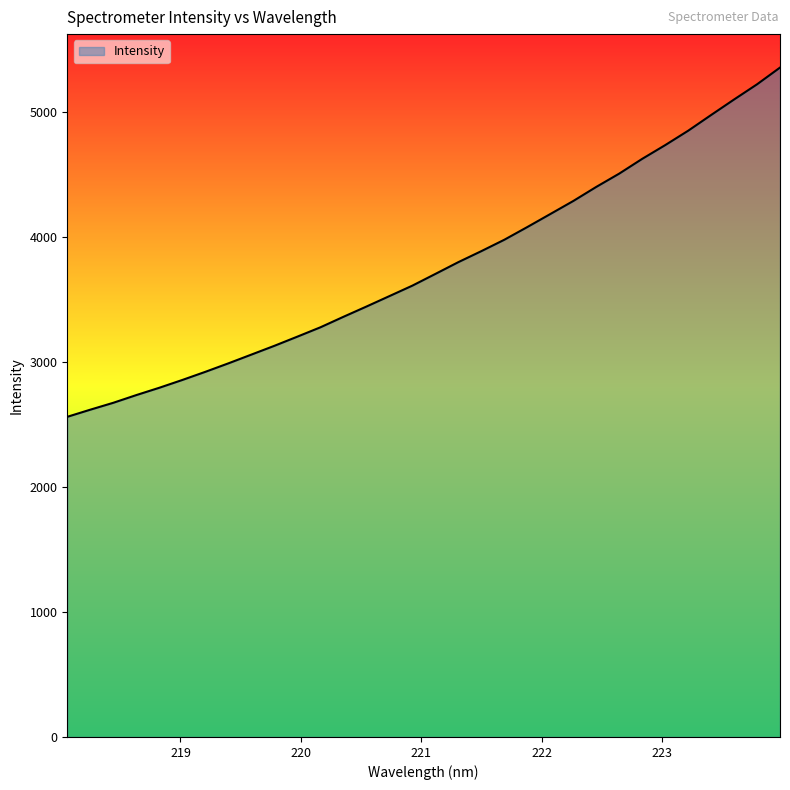

What is the minimum value shown in the chart?

2560.8